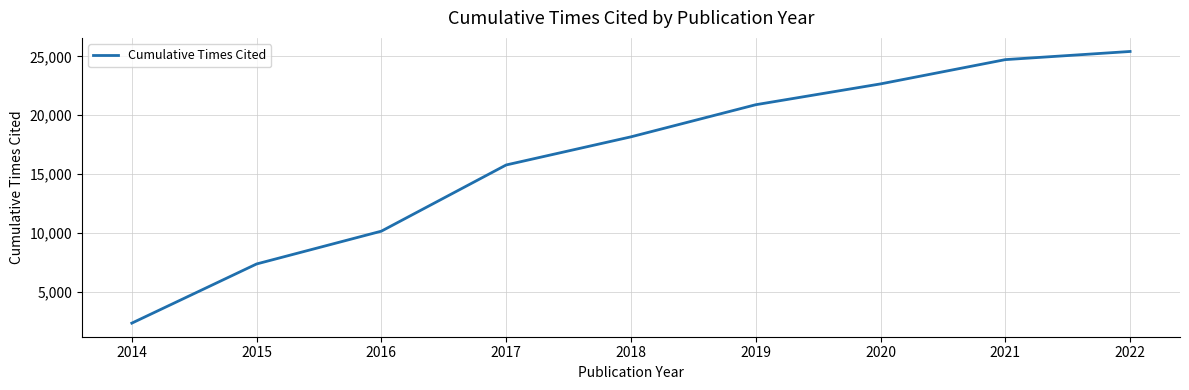

True or false: there are more than 0 points higher than both neighbors.

False